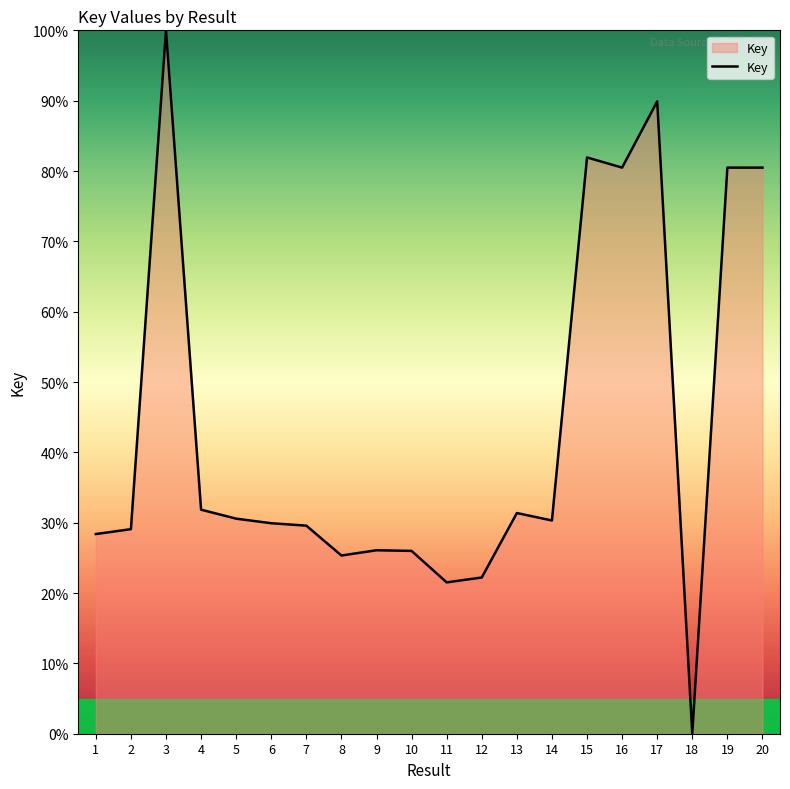

What value does the data have at 5?

30.6